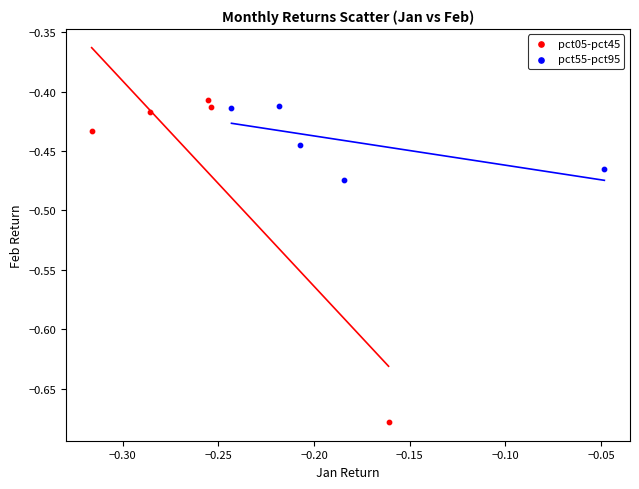

What are all the series names shown in the legend?

pct05-pct45, pct55-pct95